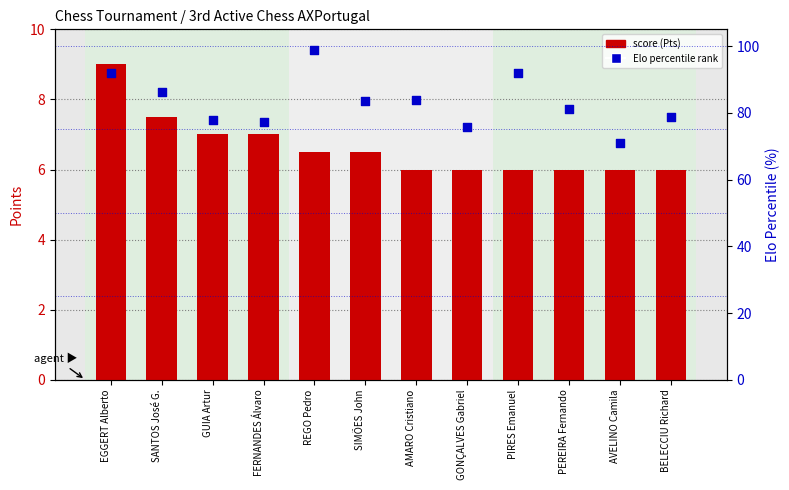

Which series has the largest total across all categories?

Elo % rank